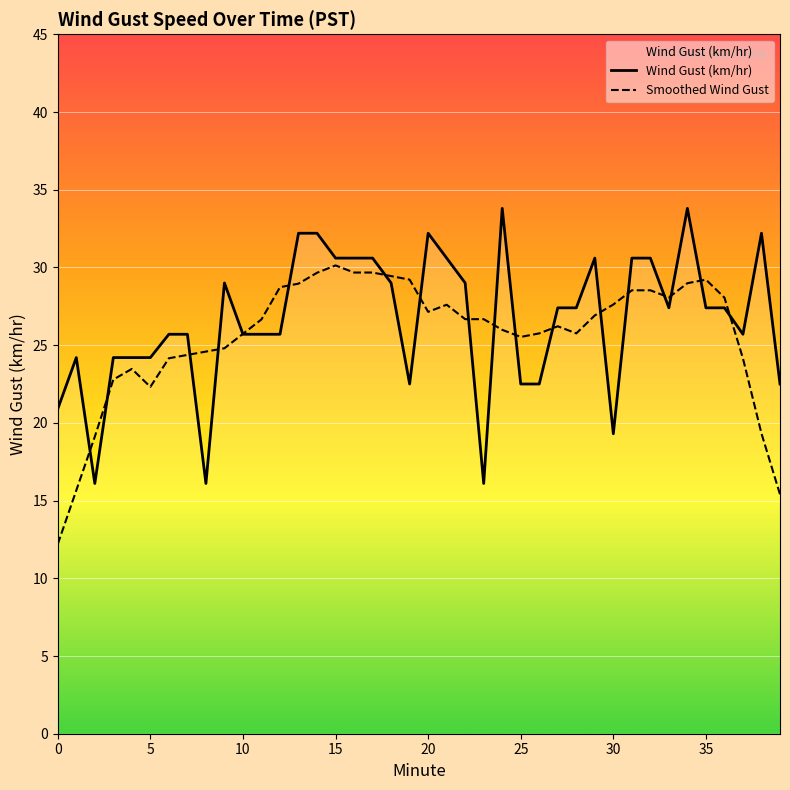

List the series in order of their overall mean, highest first.

Wind Gust (km/hr), Smoothed Wind Gust